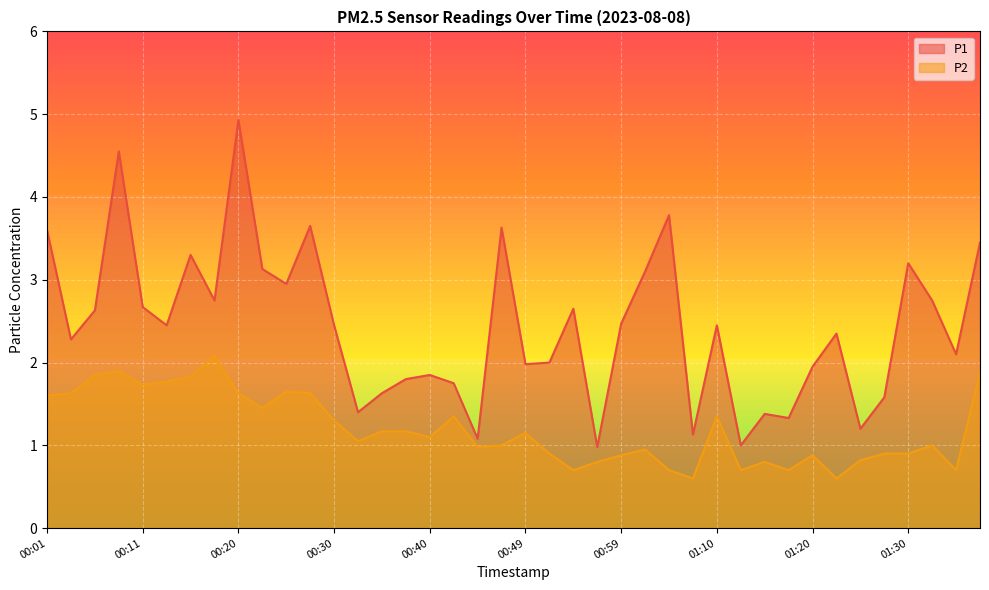

True or false: P1 has more than 1 interior local peaks.

True